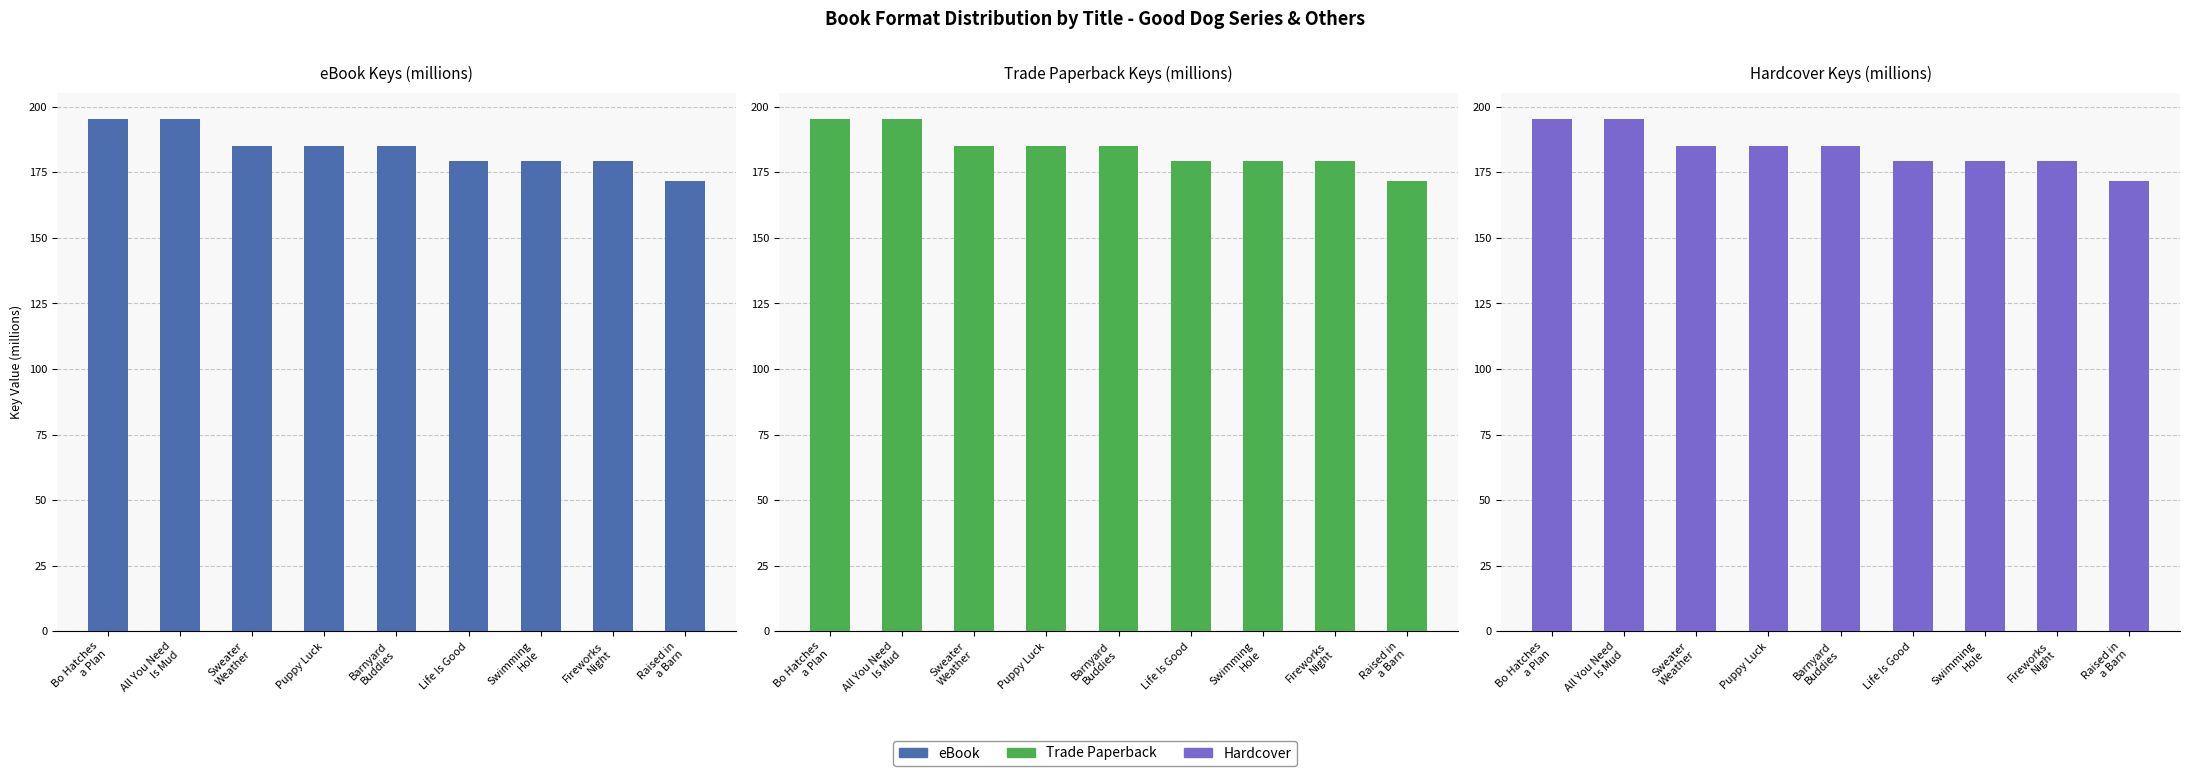

What are all the series names shown in the legend?

eBook, Trade Paperback, Hardcover